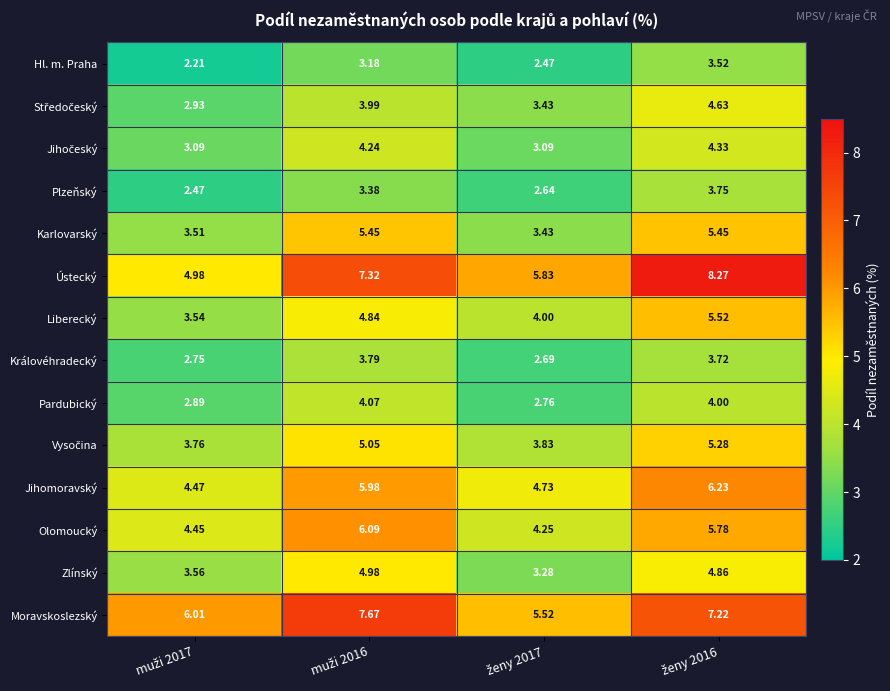

Which series has the largest range (max minus min)?

Ústecký